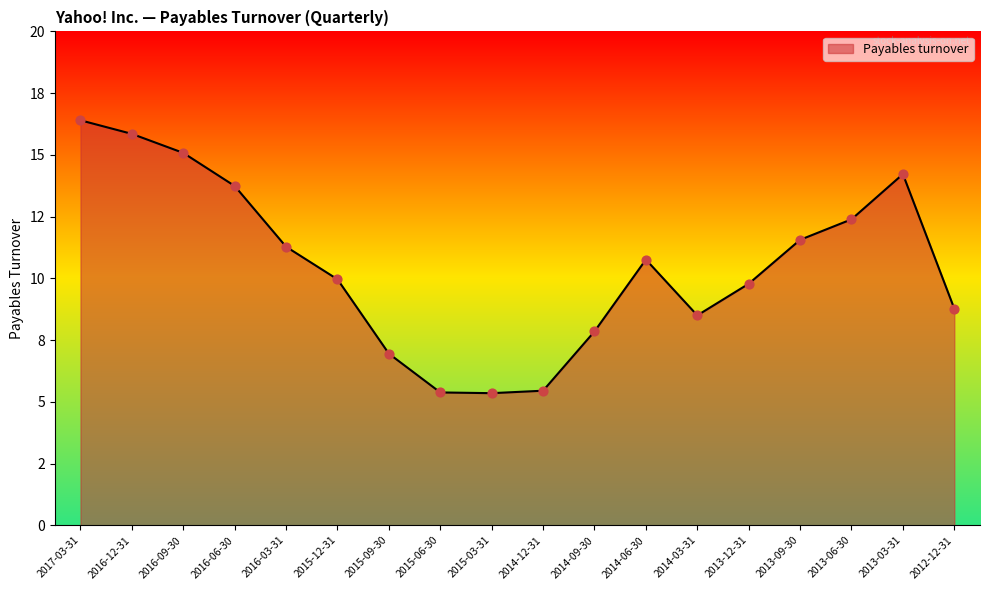

What is the ratio of the value at 2016-03-31 to the value at 2016-06-30?

0.8